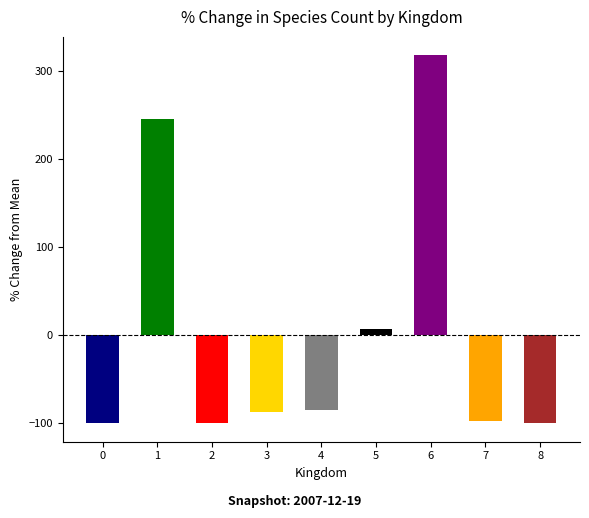

What is the change in value from 2 to 3?

+12.1